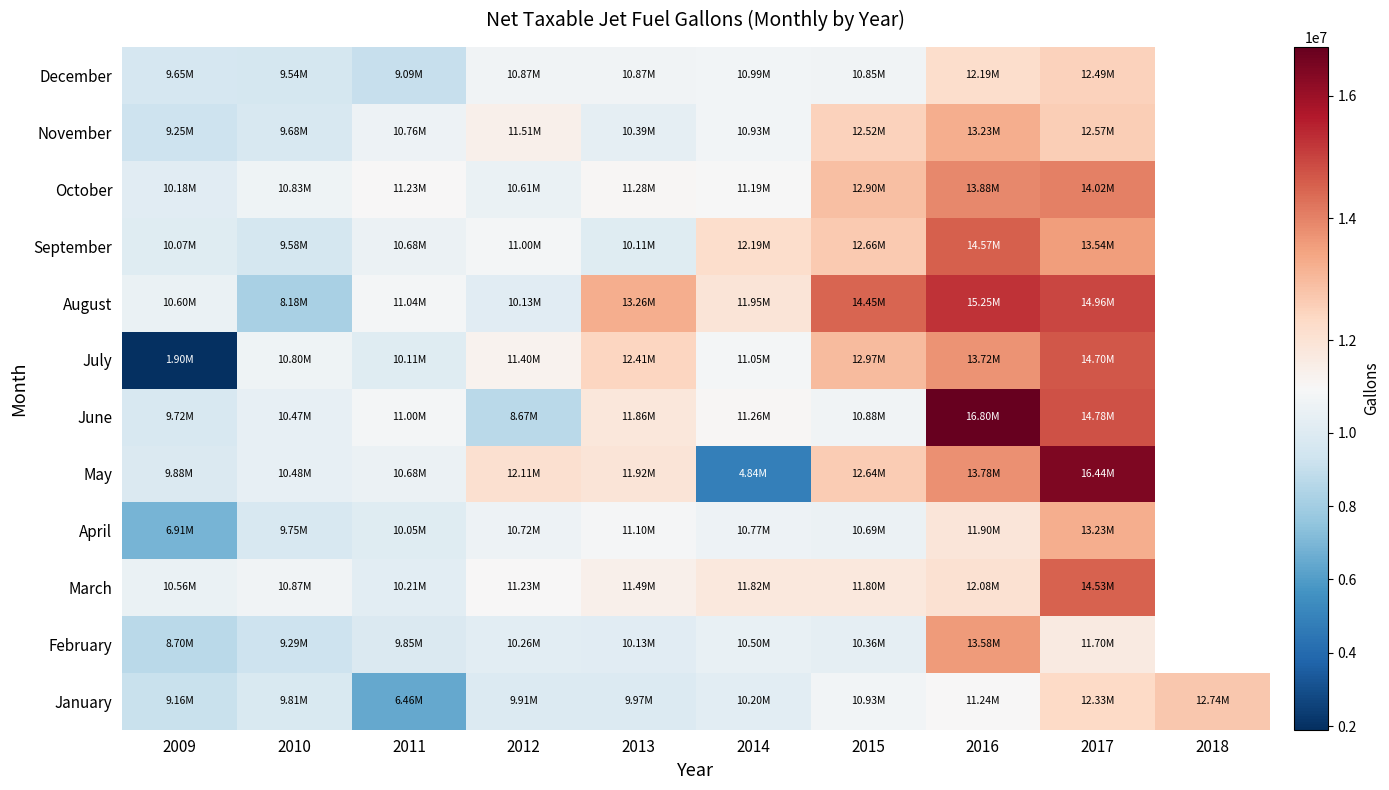

Which series has the widest spread of values?

July